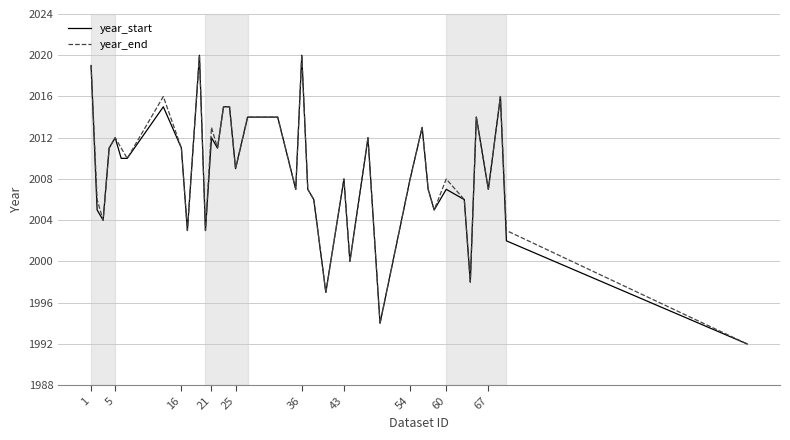

What is the smallest value displayed?

1992